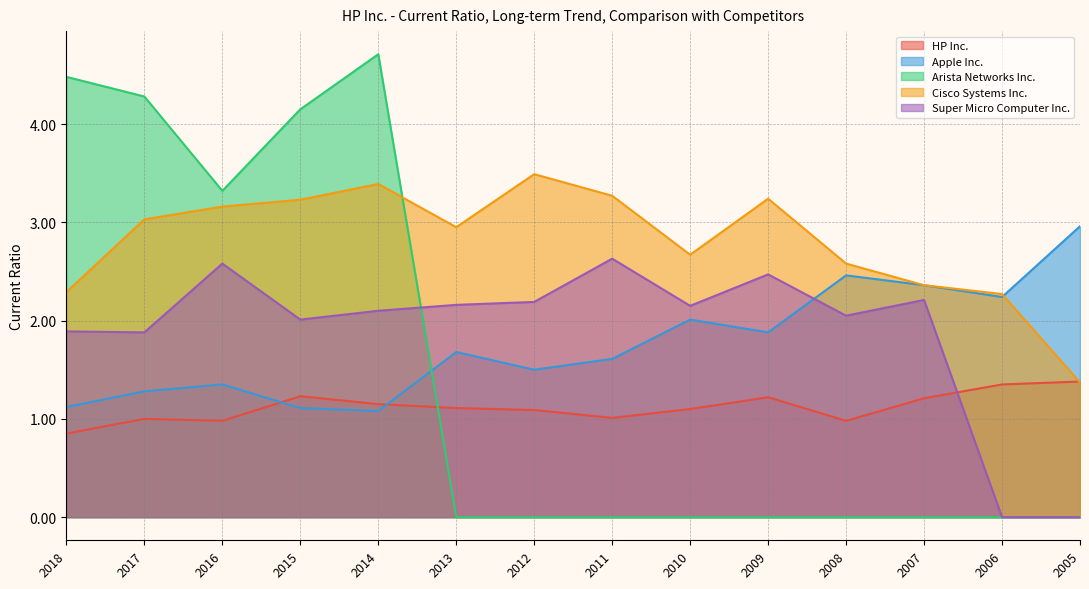

Between which two adjacent categories do HP Inc. and Arista Networks Inc. first intersect?

2014 and 2013